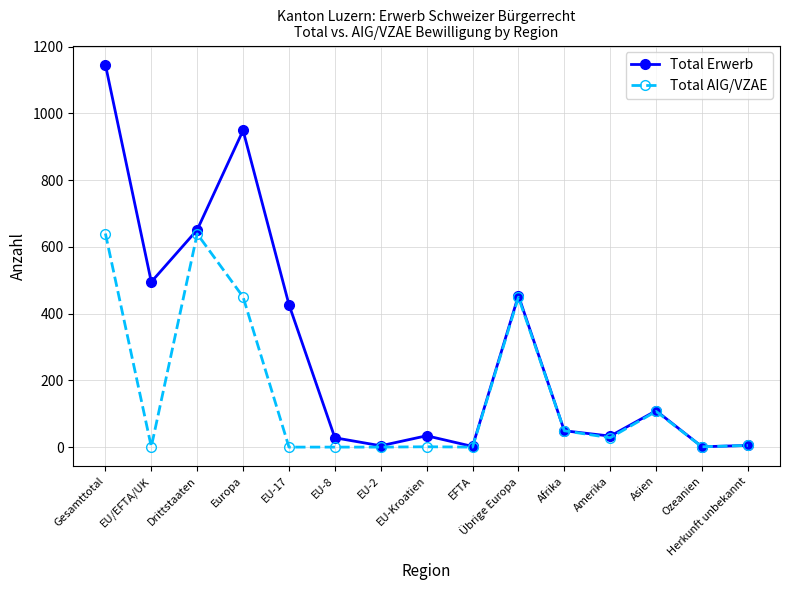

At which category does Total Erwerb reach its first local peak?

Europa